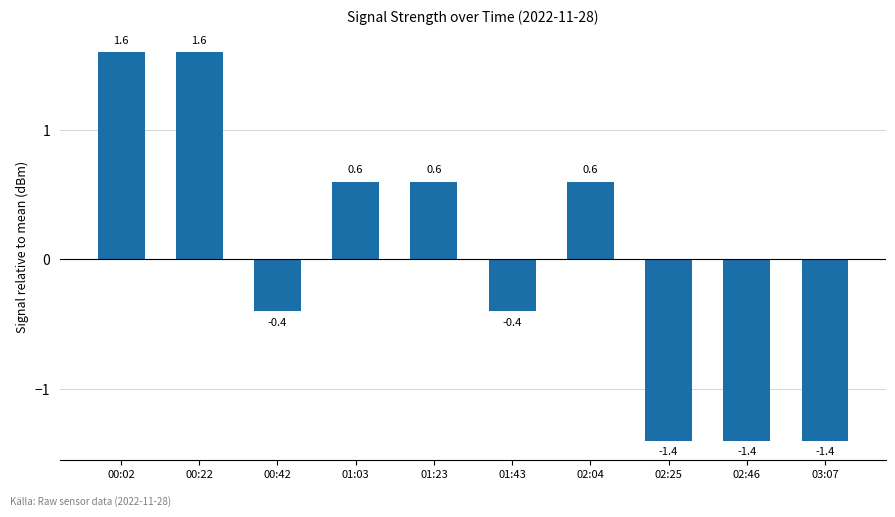

What is the sum of the values at 01:43 and 03:07?

-1.8